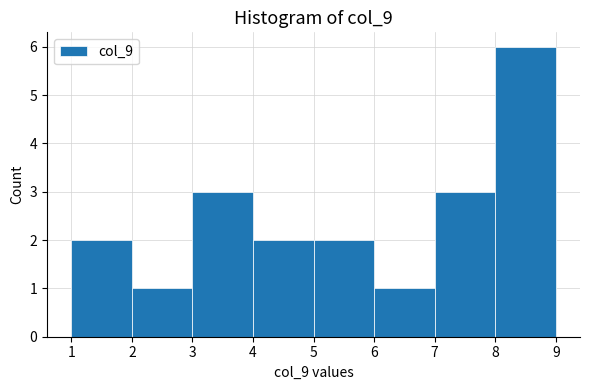

What is the height of the bar covering 3 to 4 on the x-axis? The values are not printed on the chart, so give them approximately, as read against the axis.

3